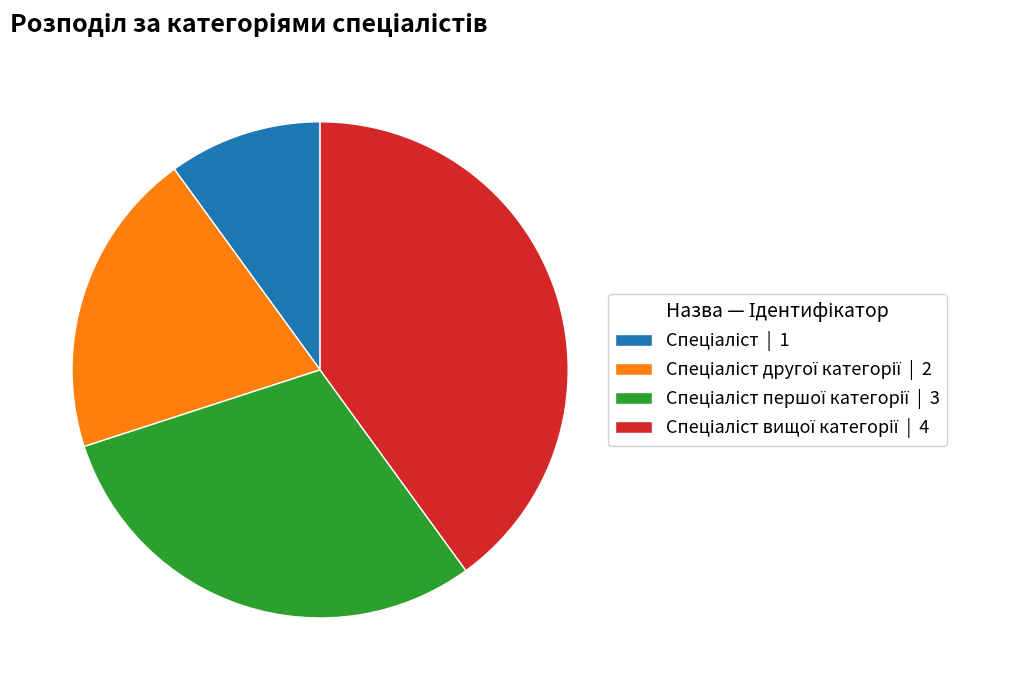

Is there any slice that represents more than half of the pie?

No